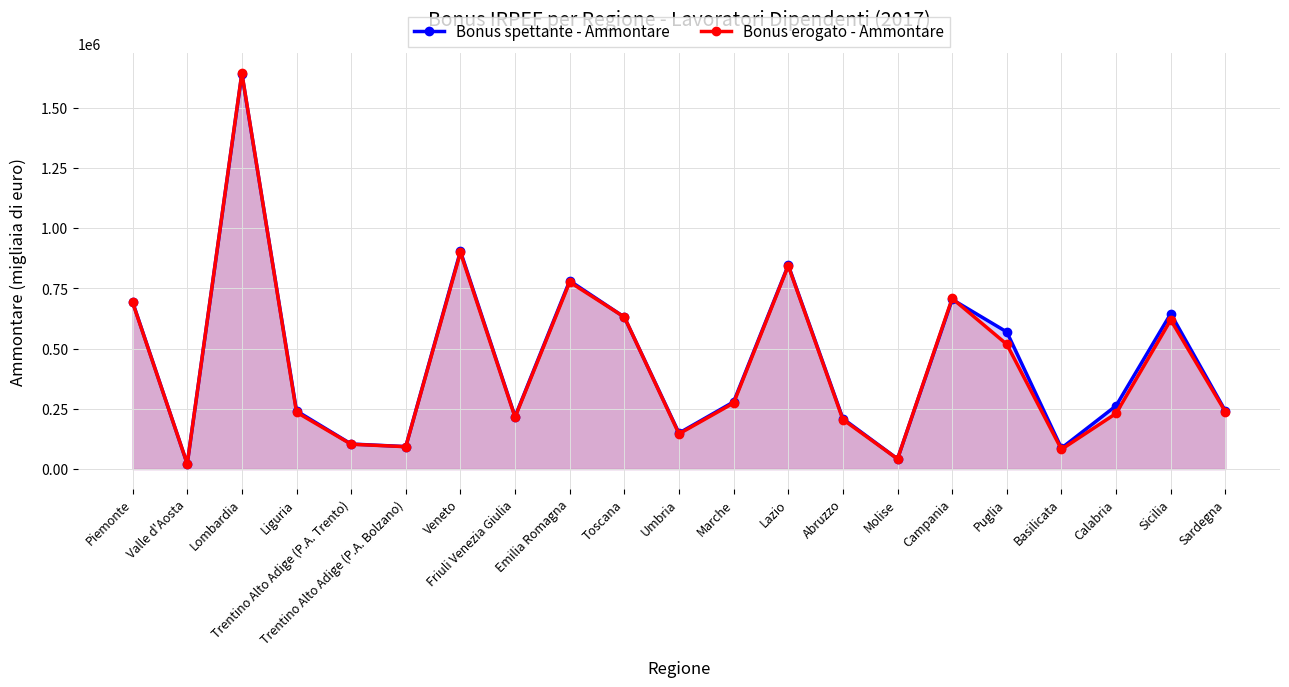

How many values in the Bonus spettante - Ammontare series exceed 262826?

10